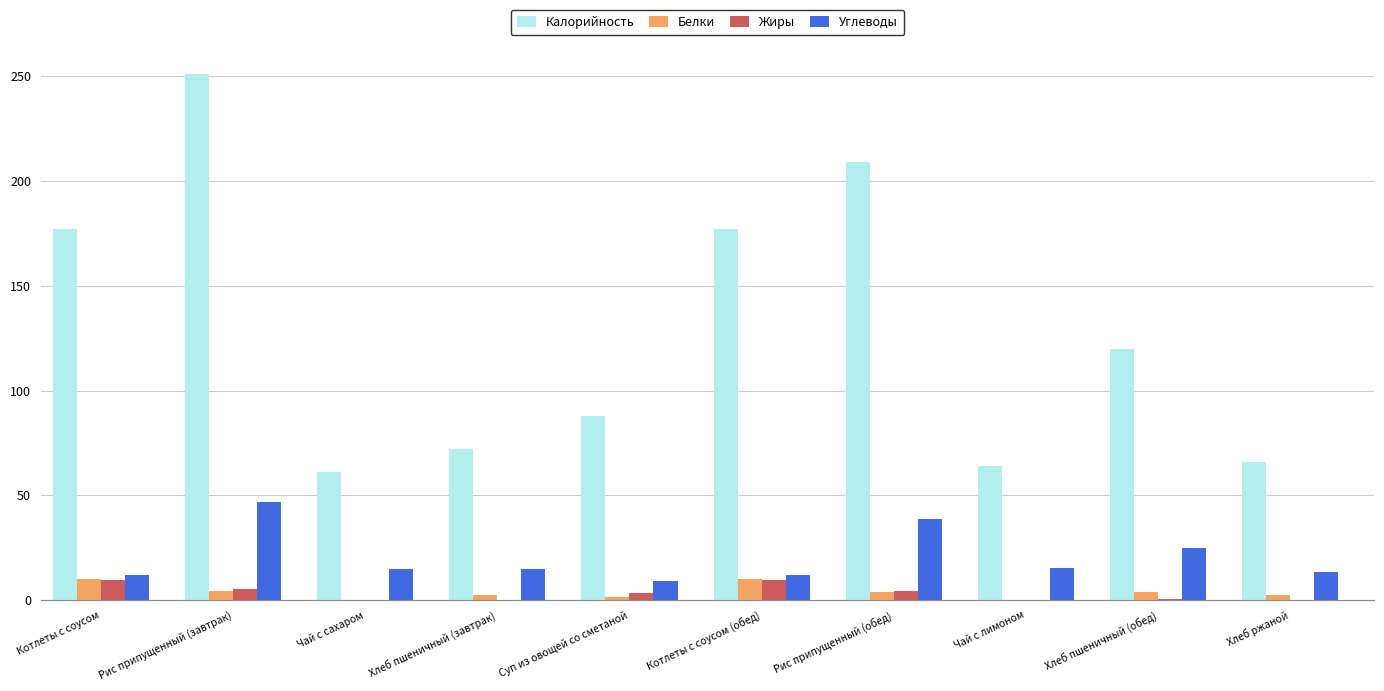

Count the number of data series in this chart.

4